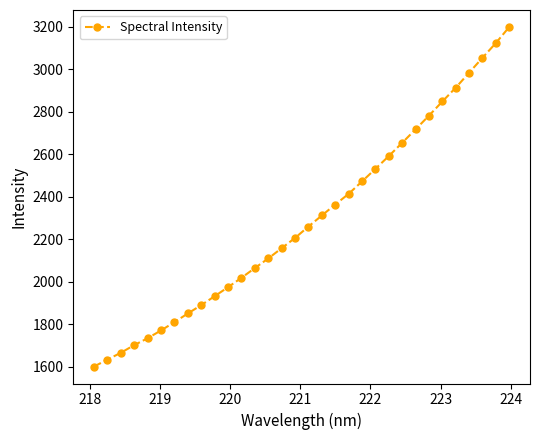

Reading left to right, what are all the values shown in this chart?

1601.8	1634.5	1666.5	1702.6	1734.9	1771.6	1810.6	1851.3	1890.7	1932.4	1975.0	2018.9	2064.9	2110.0	2158.1	2206.5	2259.8	2312.0	2363.5	2413.5	2472.0	2531.0	2591.3	2653.5	2717.0	2781.2	2847.8	2912.6	2983.0	3053.3	3122.5	3198.0